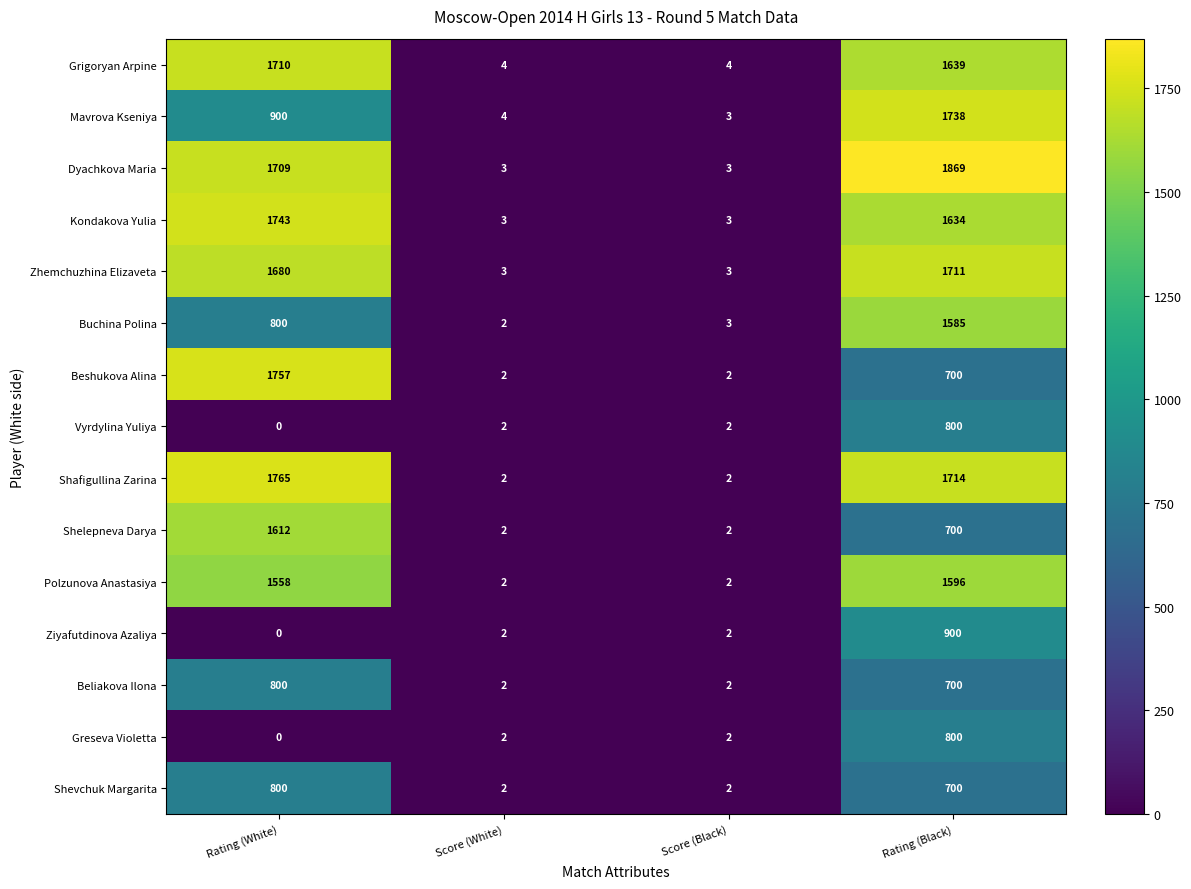

Which label corresponds to the smallest value in the chart?

Rating (White)